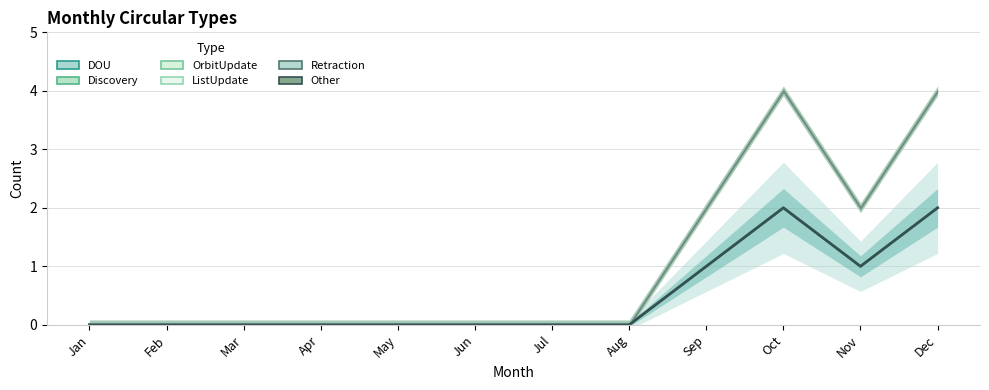

True or false: OrbitUpdate has more than 2 points higher than both neighbors.

False